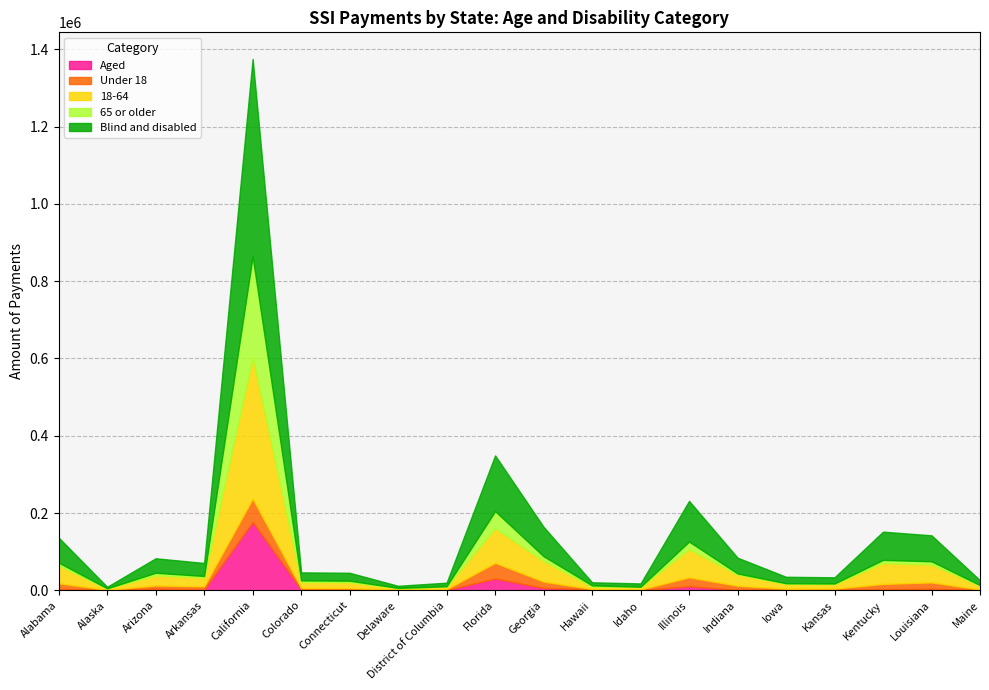

What is the difference between the highest and lowest values at Illinois?

94877